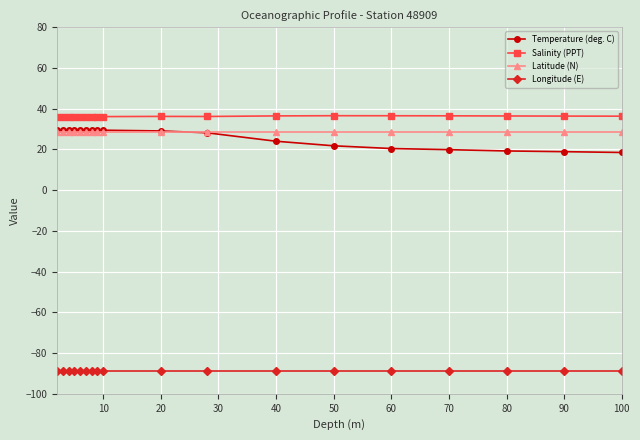

What are all the series names shown in the legend?

Temperature (deg. C), Salinity (PPT), Latitude (N), Longitude (E)